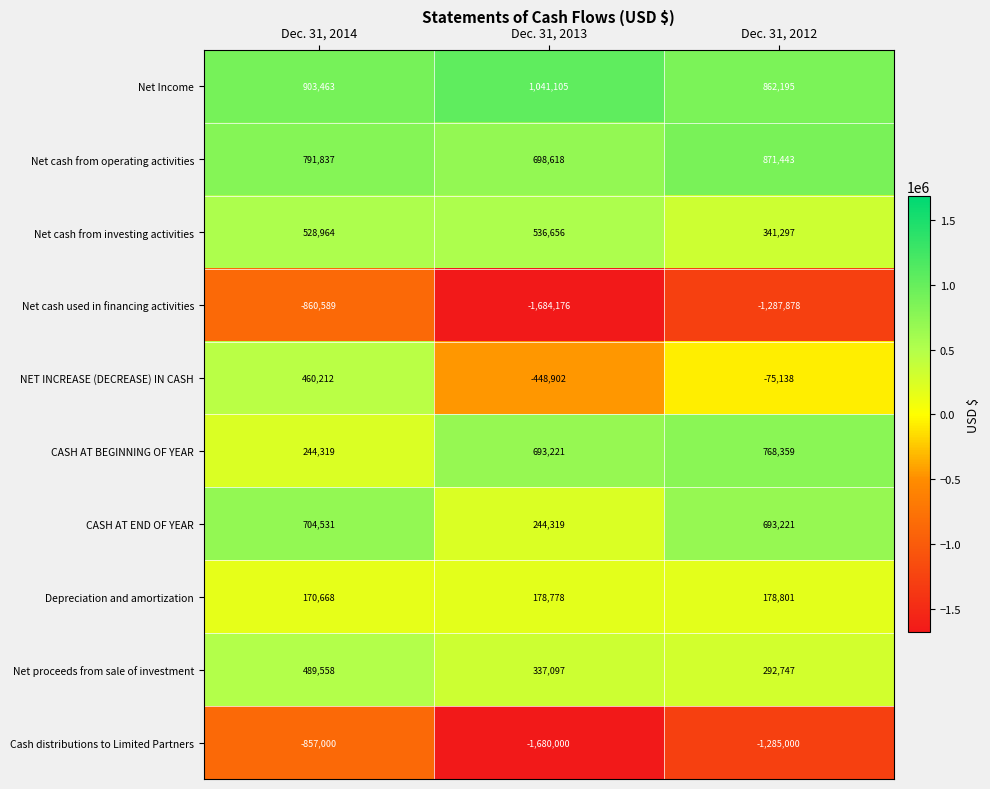

Reading left to right, transcribe all the data shown in this chart.

Net Income: Dec. 31, 2014=903463	Dec. 31, 2013=1041105	Dec. 31, 2012=862195
Net cash from operating activities: Dec. 31, 2014=791837	Dec. 31, 2013=698618	Dec. 31, 2012=871443
Net cash from investing activities: Dec. 31, 2014=528964	Dec. 31, 2013=536656	Dec. 31, 2012=341297
Net cash used in financing activities: Dec. 31, 2014=-860589	Dec. 31, 2013=-1684176	Dec. 31, 2012=-1287878
NET INCREASE (DECREASE) IN CASH: Dec. 31, 2014=460212	Dec. 31, 2013=-448902	Dec. 31, 2012=-75138
CASH AT BEGINNING OF YEAR: Dec. 31, 2014=244319	Dec. 31, 2013=693221	Dec. 31, 2012=768359
CASH AT END OF YEAR: Dec. 31, 2014=704531	Dec. 31, 2013=244319	Dec. 31, 2012=693221
Depreciation and amortization: Dec. 31, 2014=170668	Dec. 31, 2013=178778	Dec. 31, 2012=178801
Net proceeds from sale of investment: Dec. 31, 2014=489558	Dec. 31, 2013=337097	Dec. 31, 2012=292747
Cash distributions to Limited Partners: Dec. 31, 2014=-857000	Dec. 31, 2013=-1680000	Dec. 31, 2012=-1285000